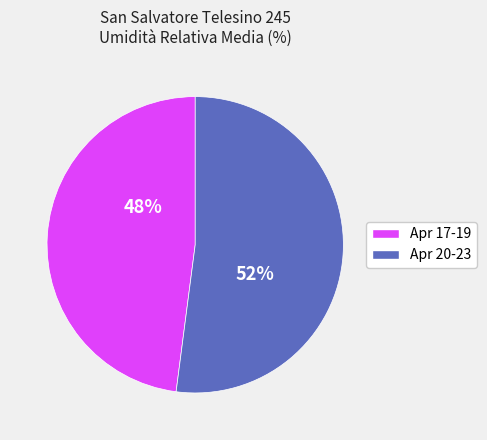

Combined, do Apr 17-19 and Apr 20-23 account for over 50%?

Yes